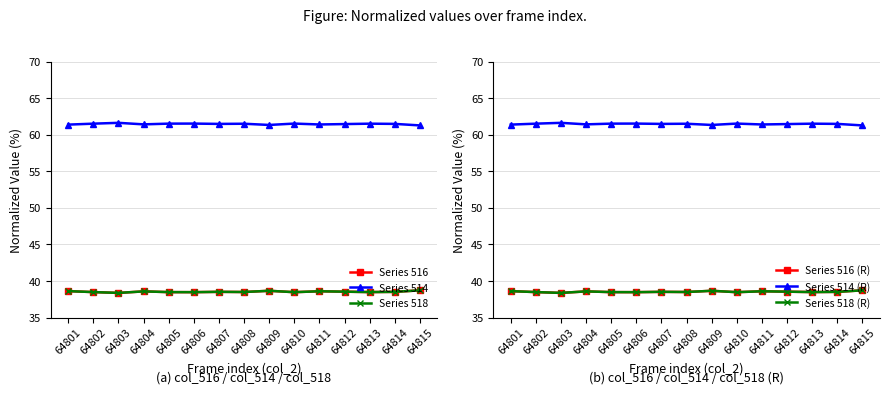

Where is the first local minimum for Series 514 (R)?

64804